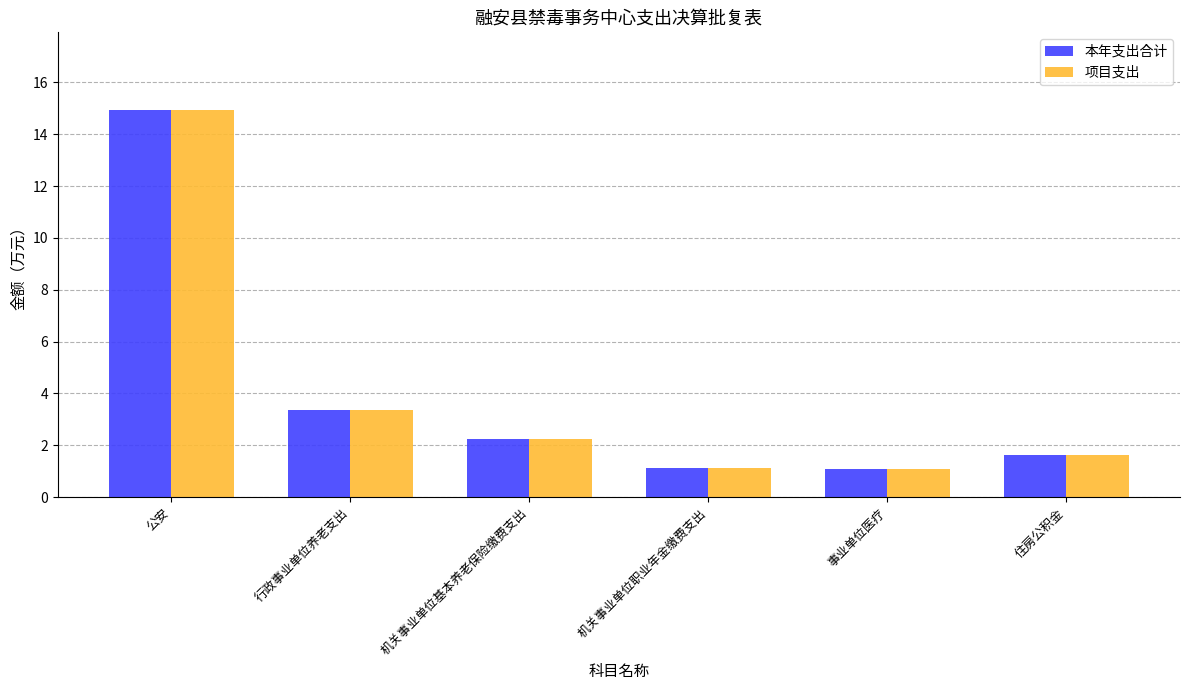

The 本年支出合计 series shows 2.8 at 住房公积金. True or false?

False